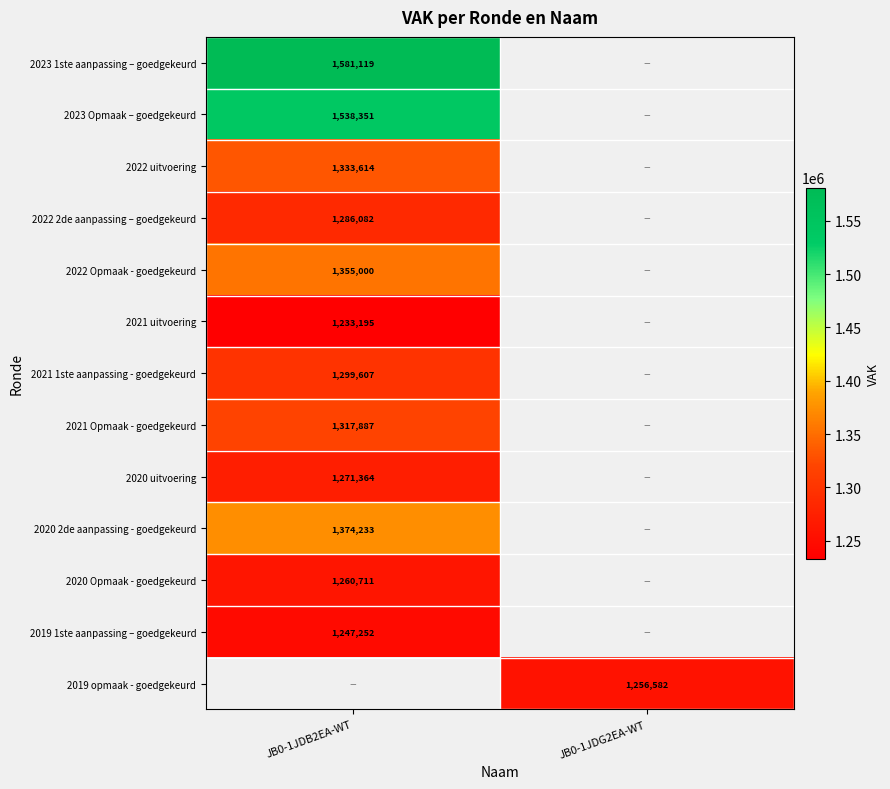

The value of 2021 Opmaak - goedgekeurd at JB0-1JDB2EA-WT is 1317887. True or false?

True